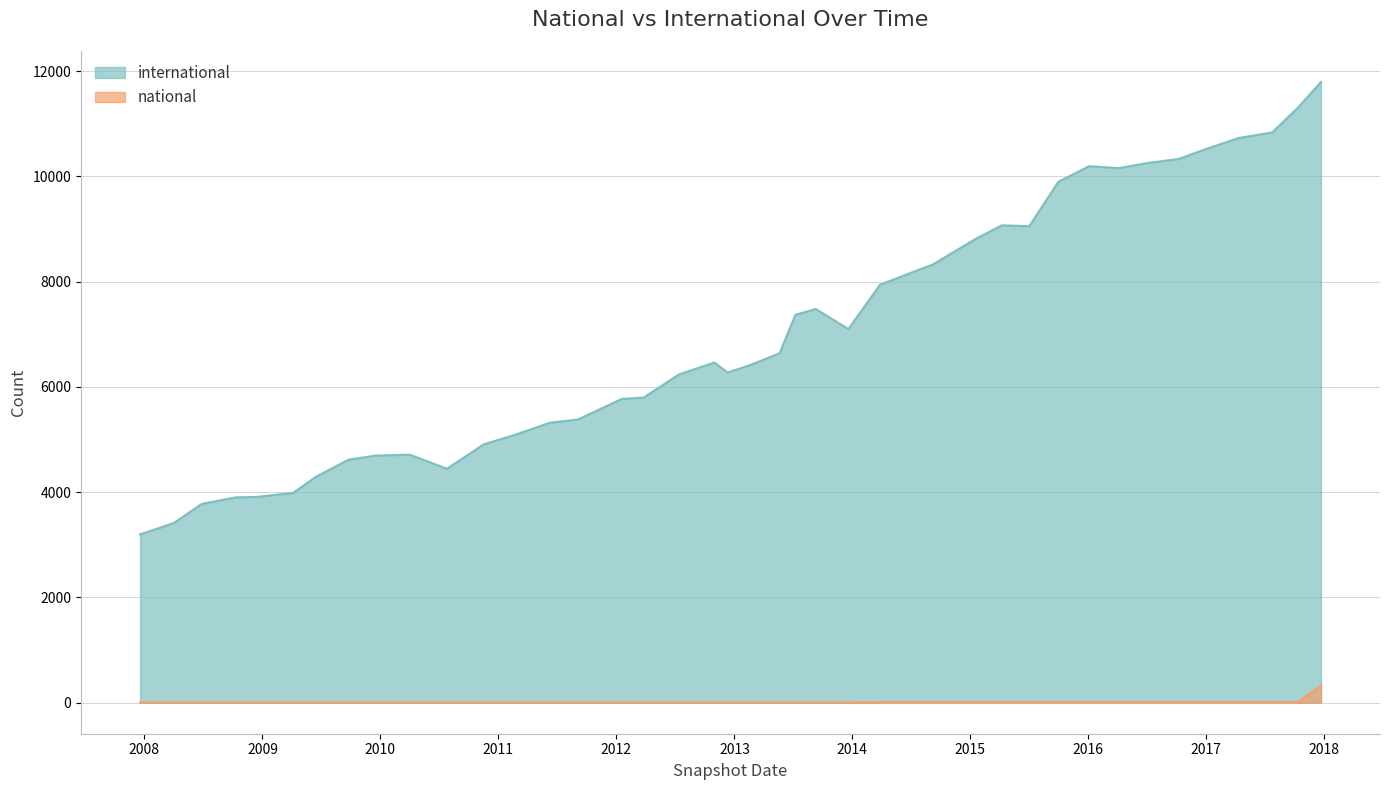

What is the maximum value for international?

11791